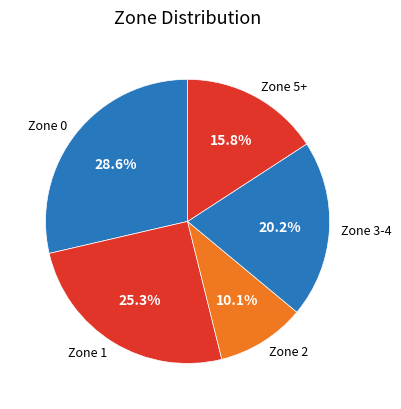

Is there any slice that represents more than half of the pie?

No